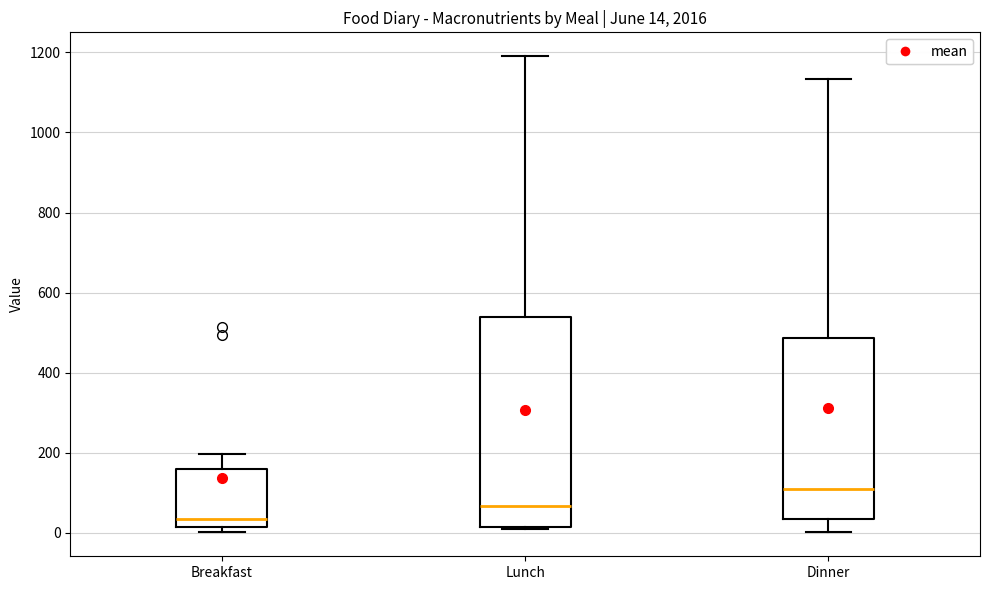

Which box has the lowest median line?

Breakfast